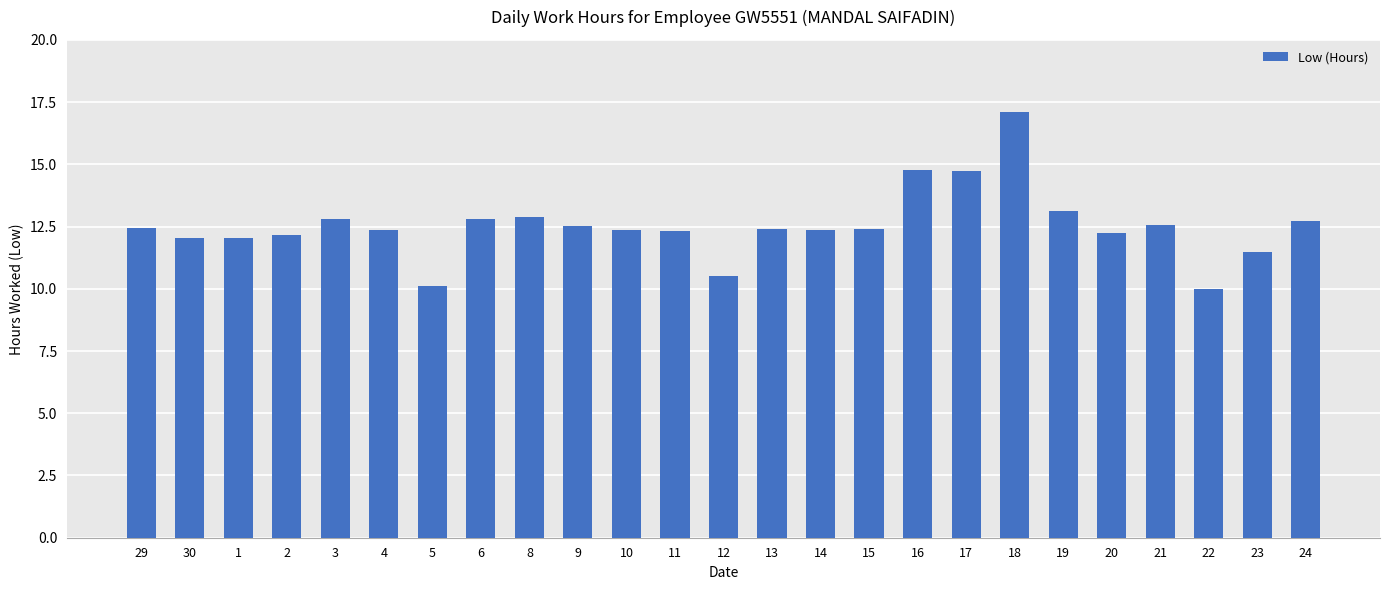

What is the ratio of the value at 6 to the value at 17?

0.9